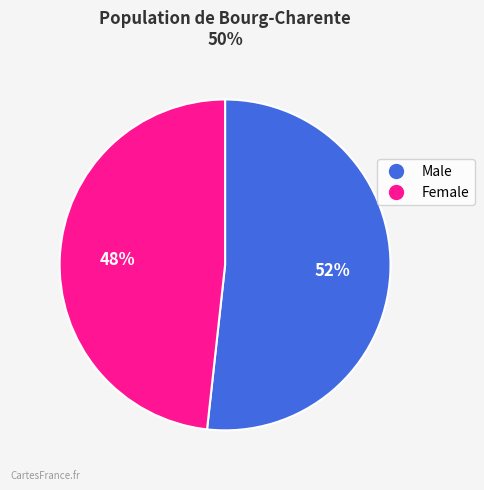

Which slice is the smallest?

Female